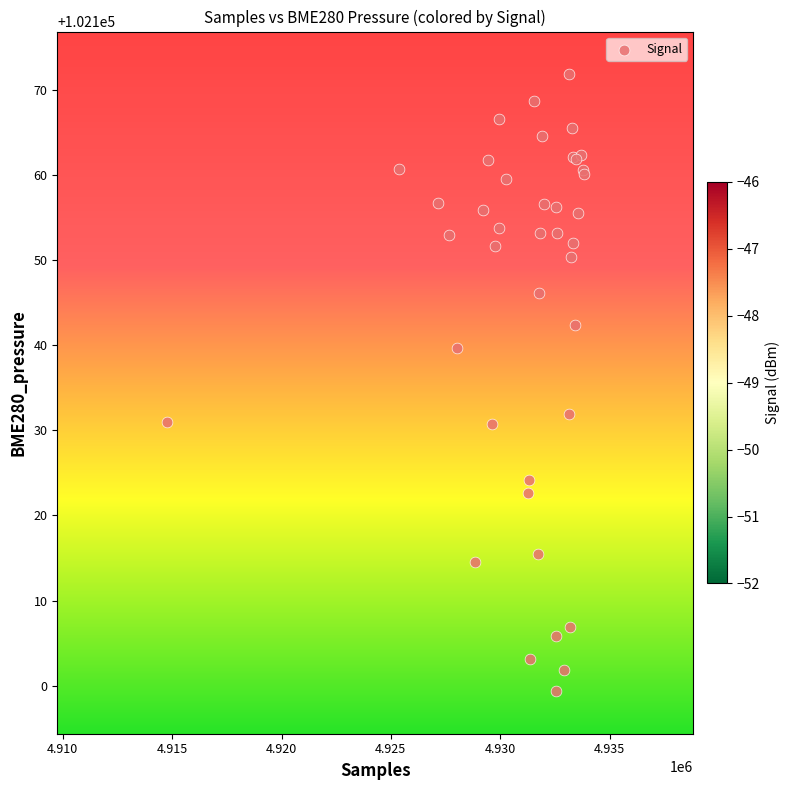

What Y value in the scatter plot is closest to 102135?

102132.0